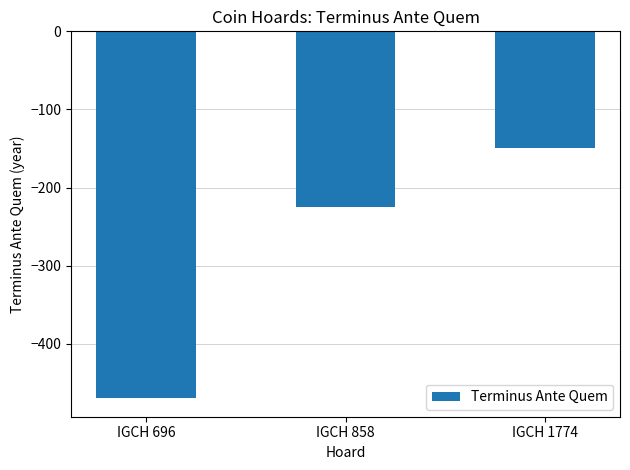

What is the change in value from IGCH 858 to IGCH 1774?

+75